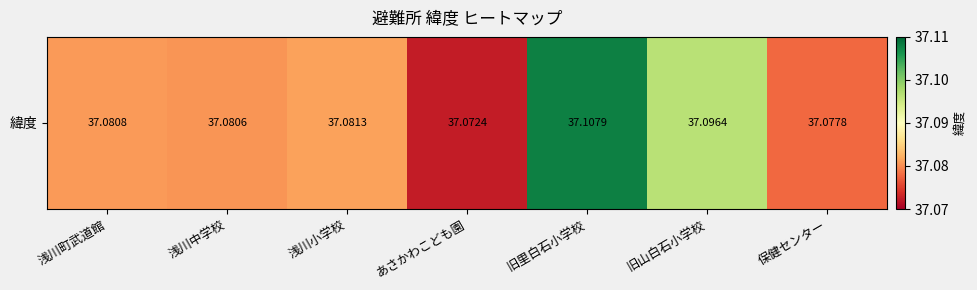

The chart shows a value of 64.8 at 保健センター. True or false?

False